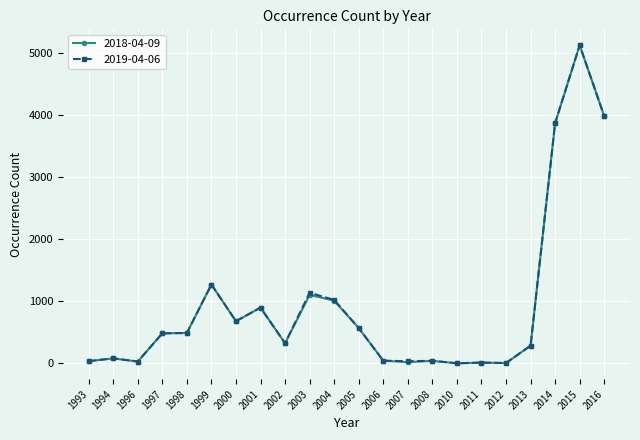

How many values in the 2018-04-09 series are below 484?

11